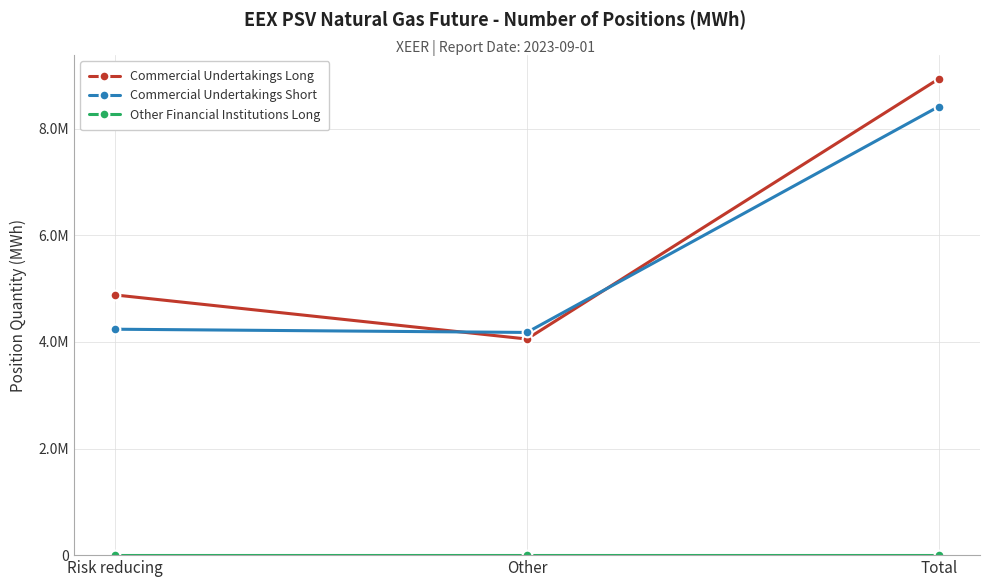

Does the chart have visible grid lines?

Yes